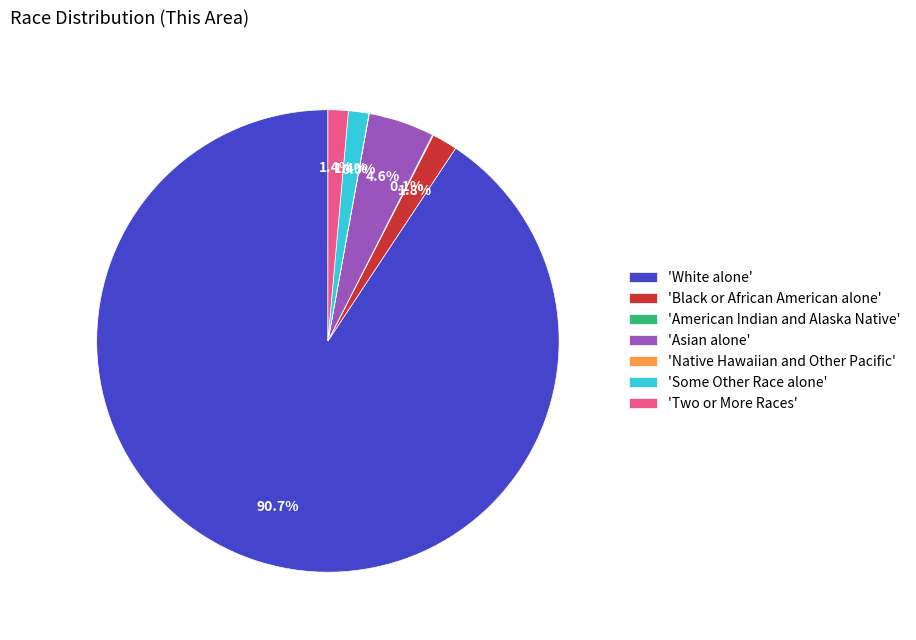

What is the largest slice in the pie chart?

'White alone'